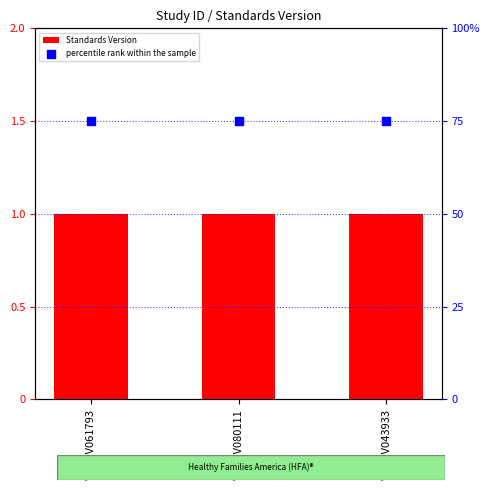

Which series has the widest spread of Y values?

Standards Version